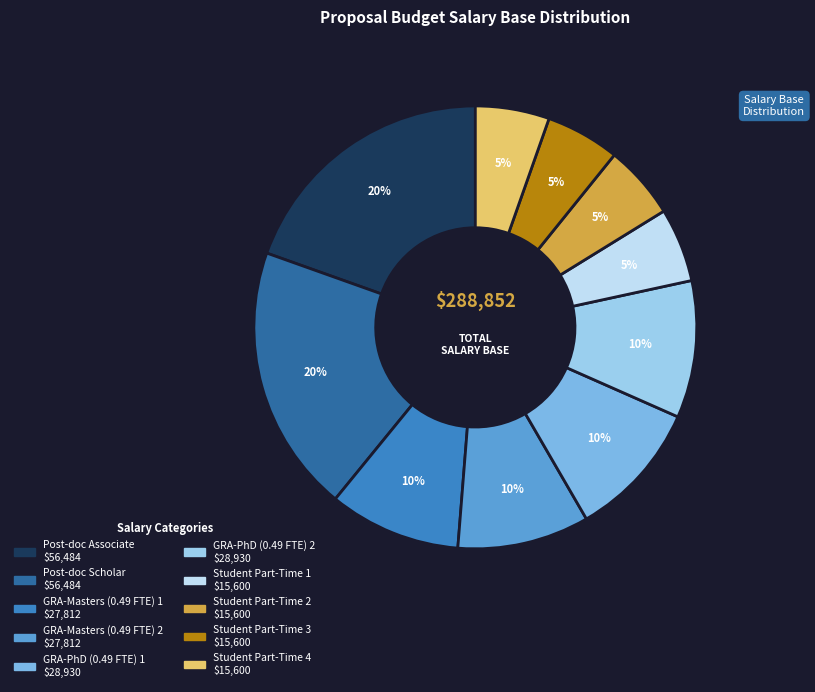

True or false: Student Part-Time 1 accounts for 5% of the total.

True